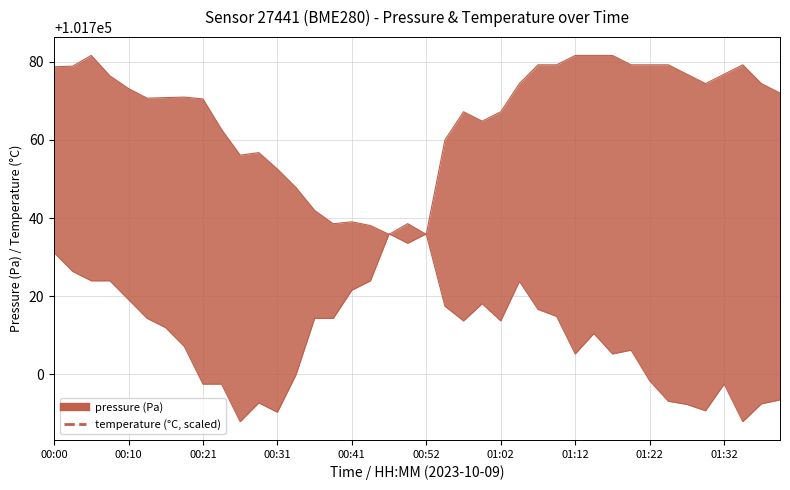

Read the temperature value at 01:17.

101781.6